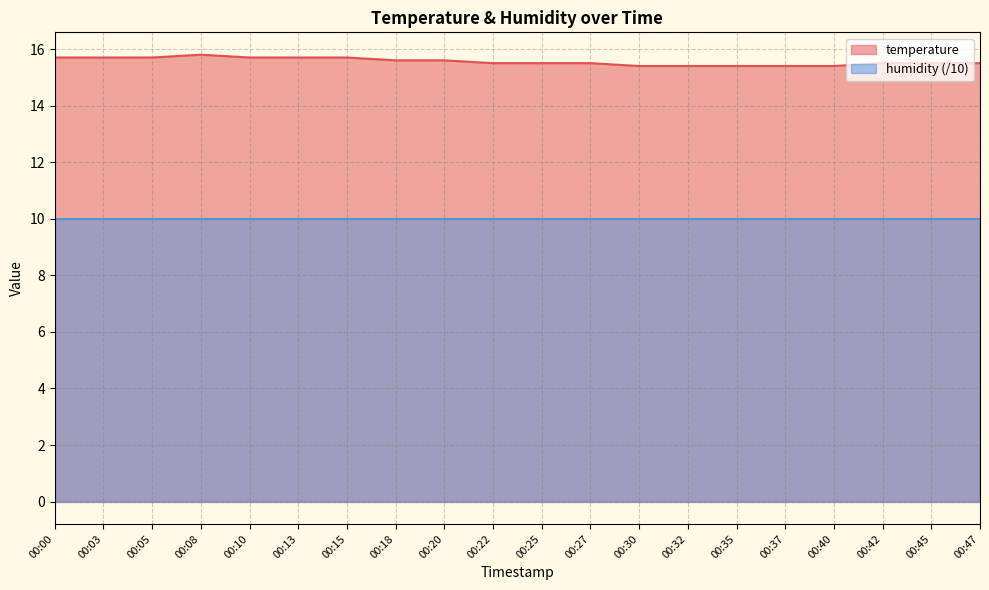

True or false: the data has more than 0 interior local peaks.

True